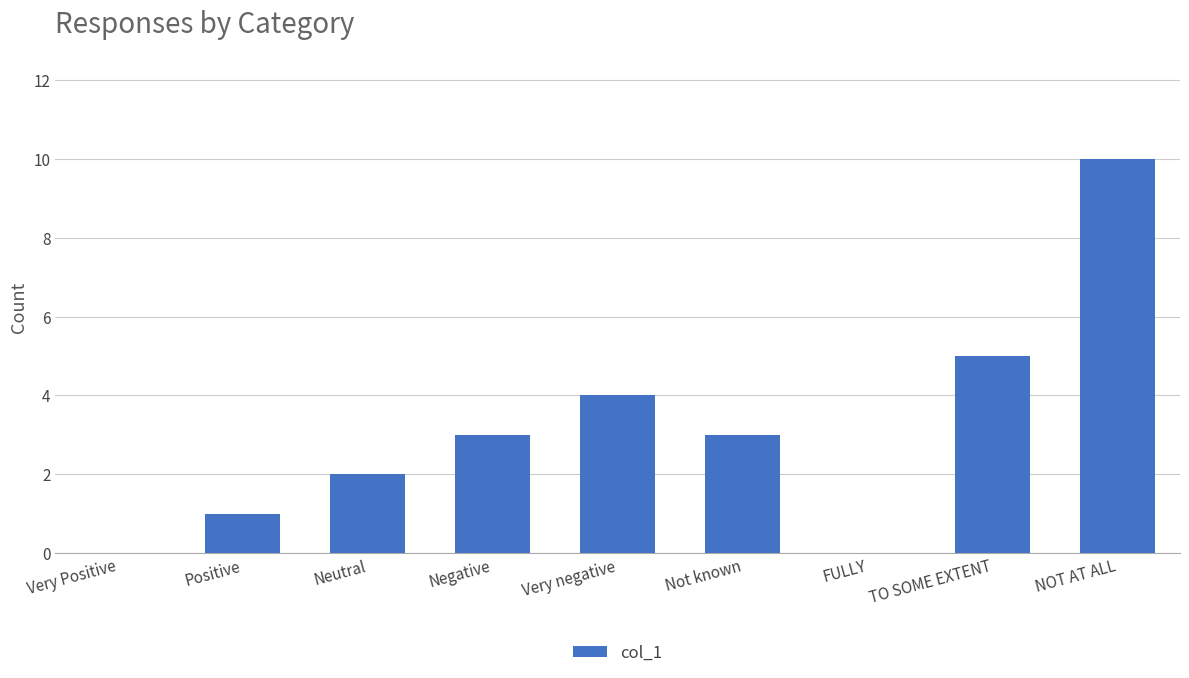

Where is the data nearest to the value 5?

TO SOME EXTENT